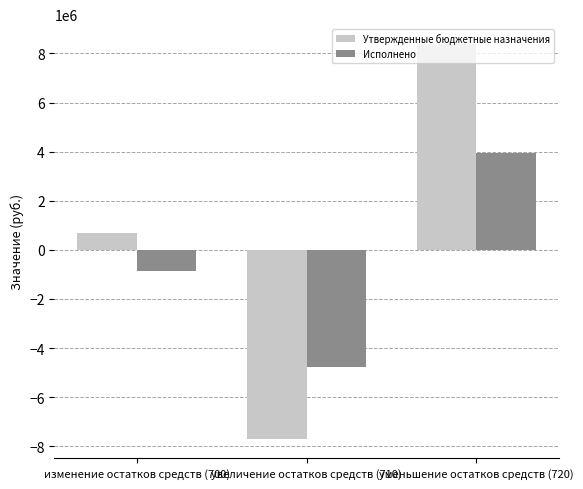

How many series are shown in this chart?

2